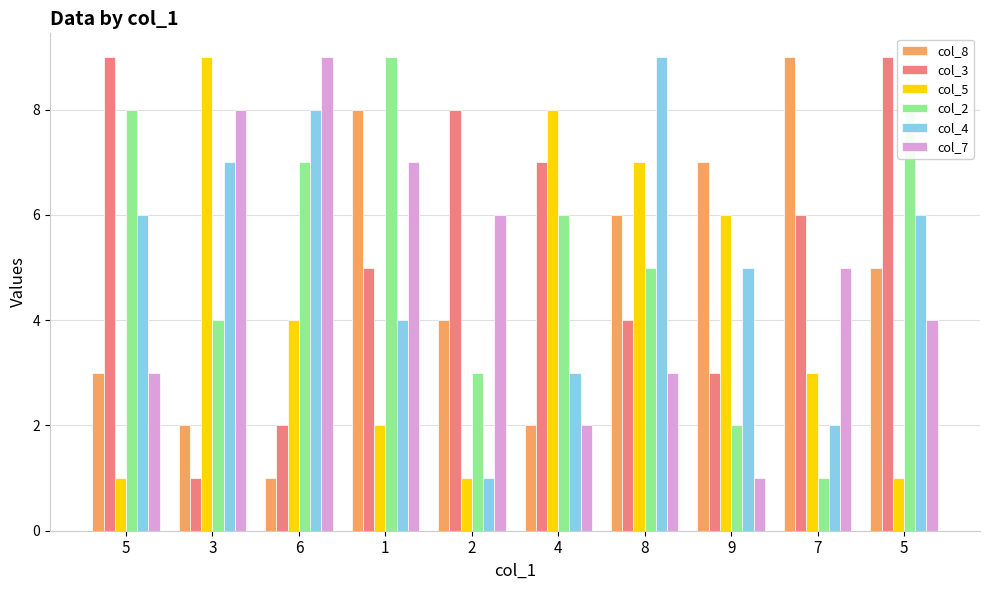

What are all the series names shown in the legend?

col_8, col_3, col_5, col_2, col_4, col_7